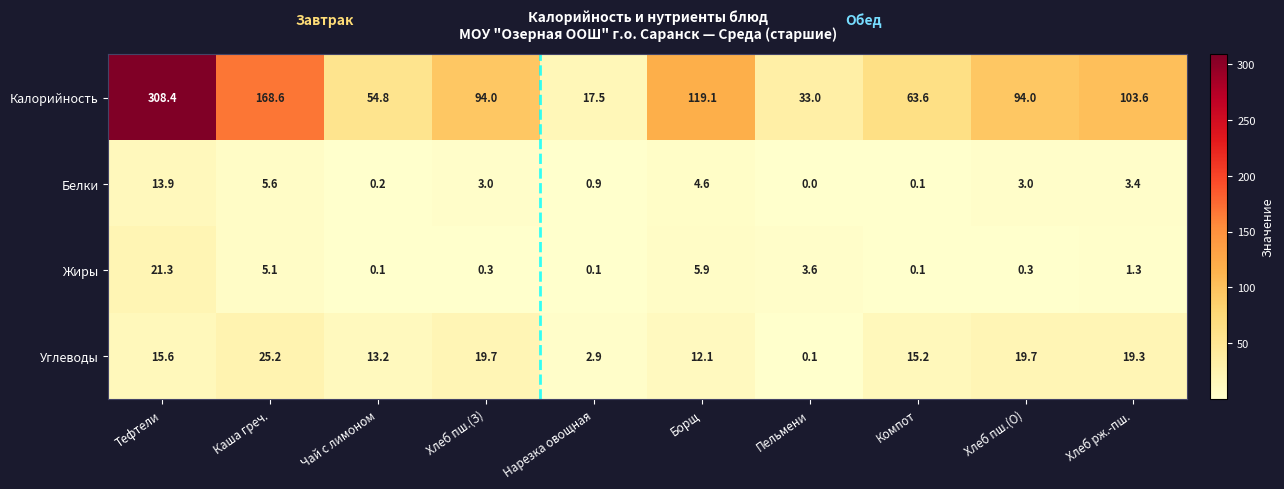

Which series changed the most between Тефтели and Хлеб рж.-пш.?

Калорийность